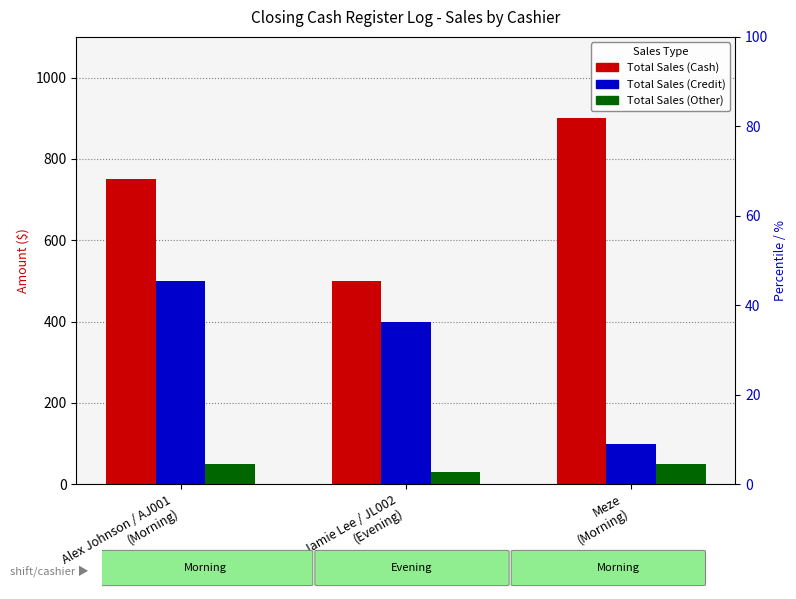

The Total Sales (Other) series shows 15 at Meze
(Morning). True or false?

False